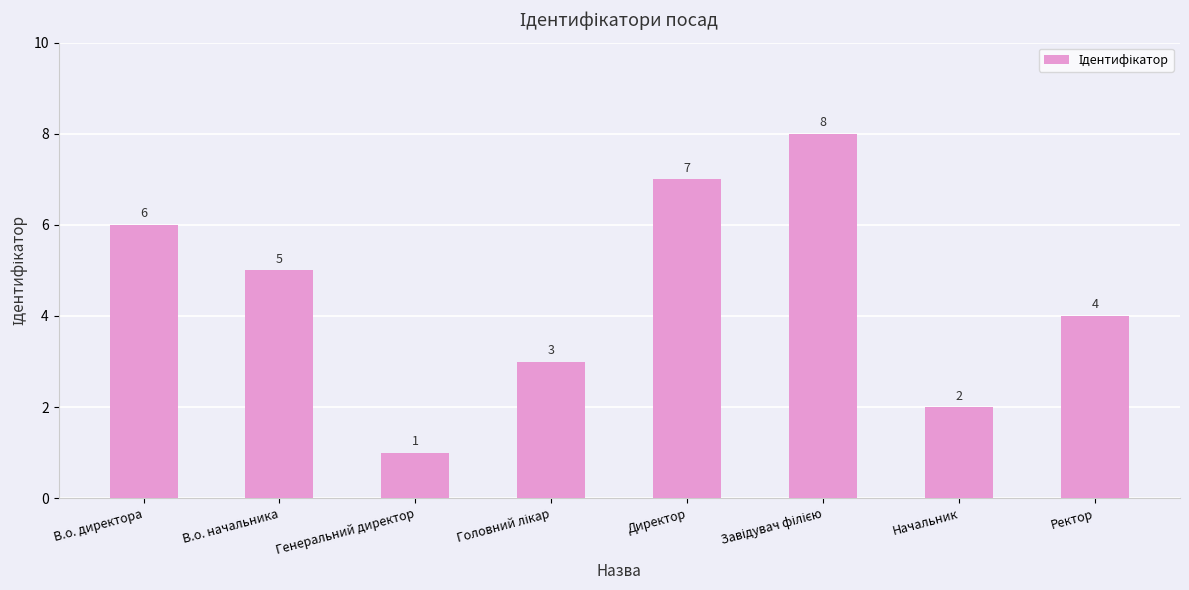

Is it true that the value at В.о. директора is 6?

True